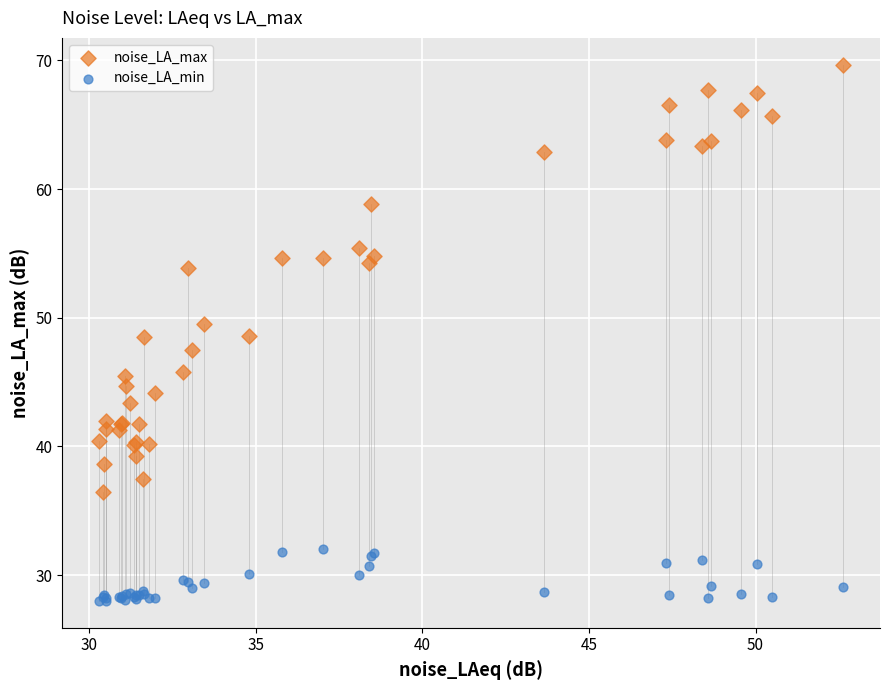

What is the X range (max minus min) for the scatter plot?

22.3